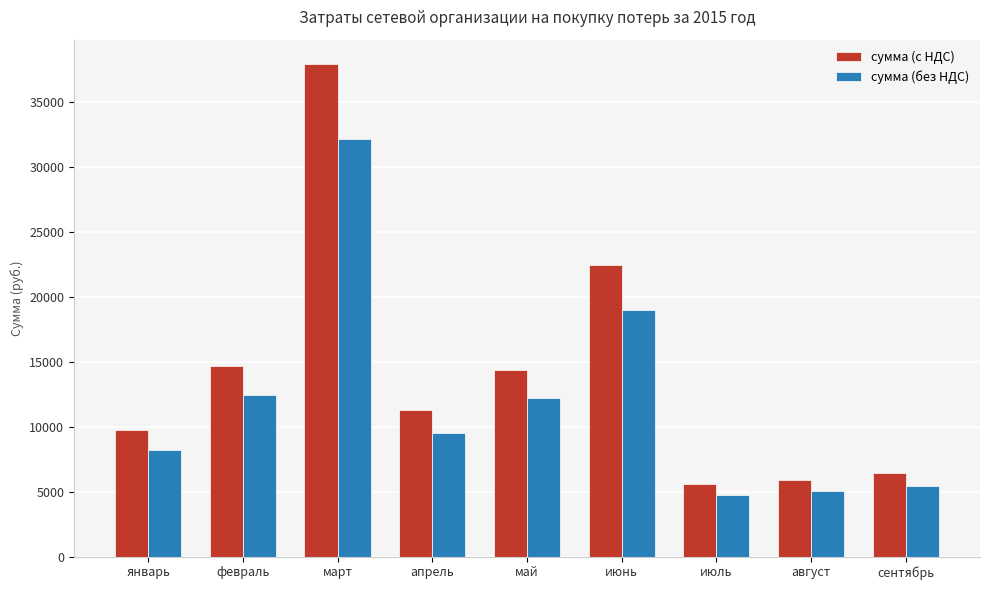

The сумма (без НДС) series shows 17911.4 at май. True or false?

False